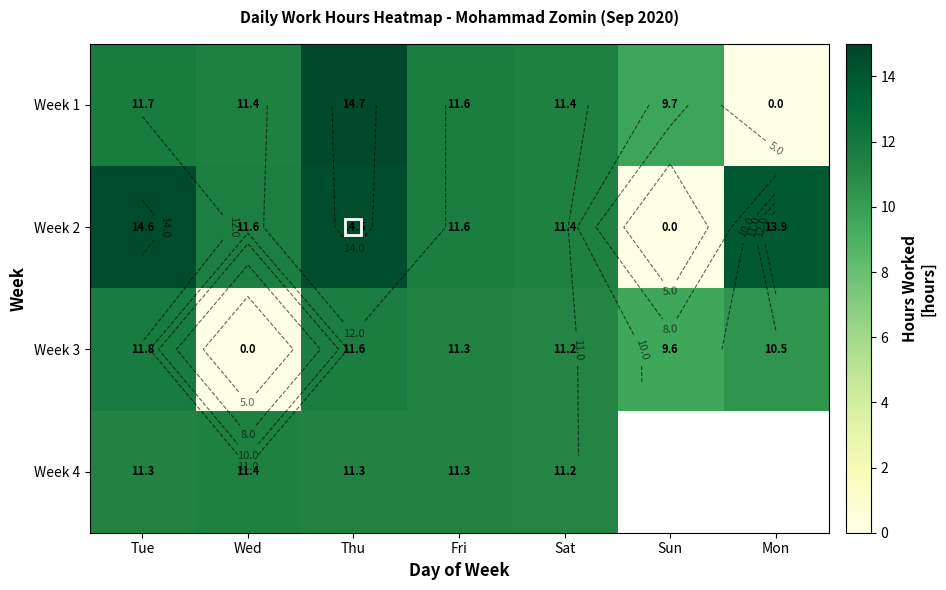

Which series has the largest range (max minus min)?

Week 1